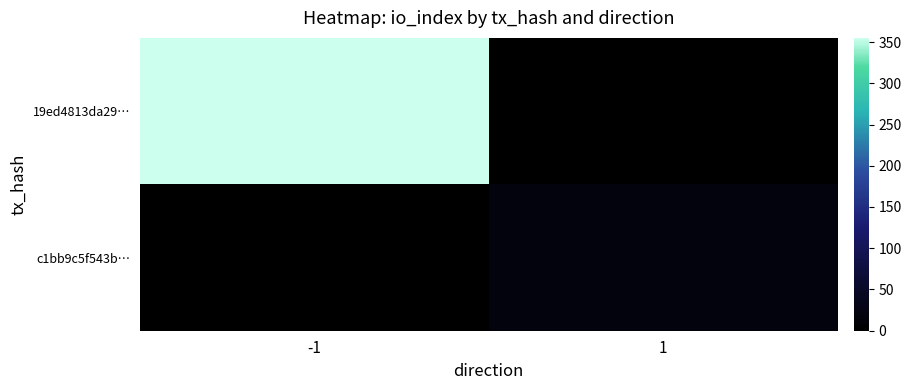

Reading left to right, extract all data points from this chart.

19ed4813da29…: -1=355	1=0
c1bb9c5f543b…: -1=0	1=19